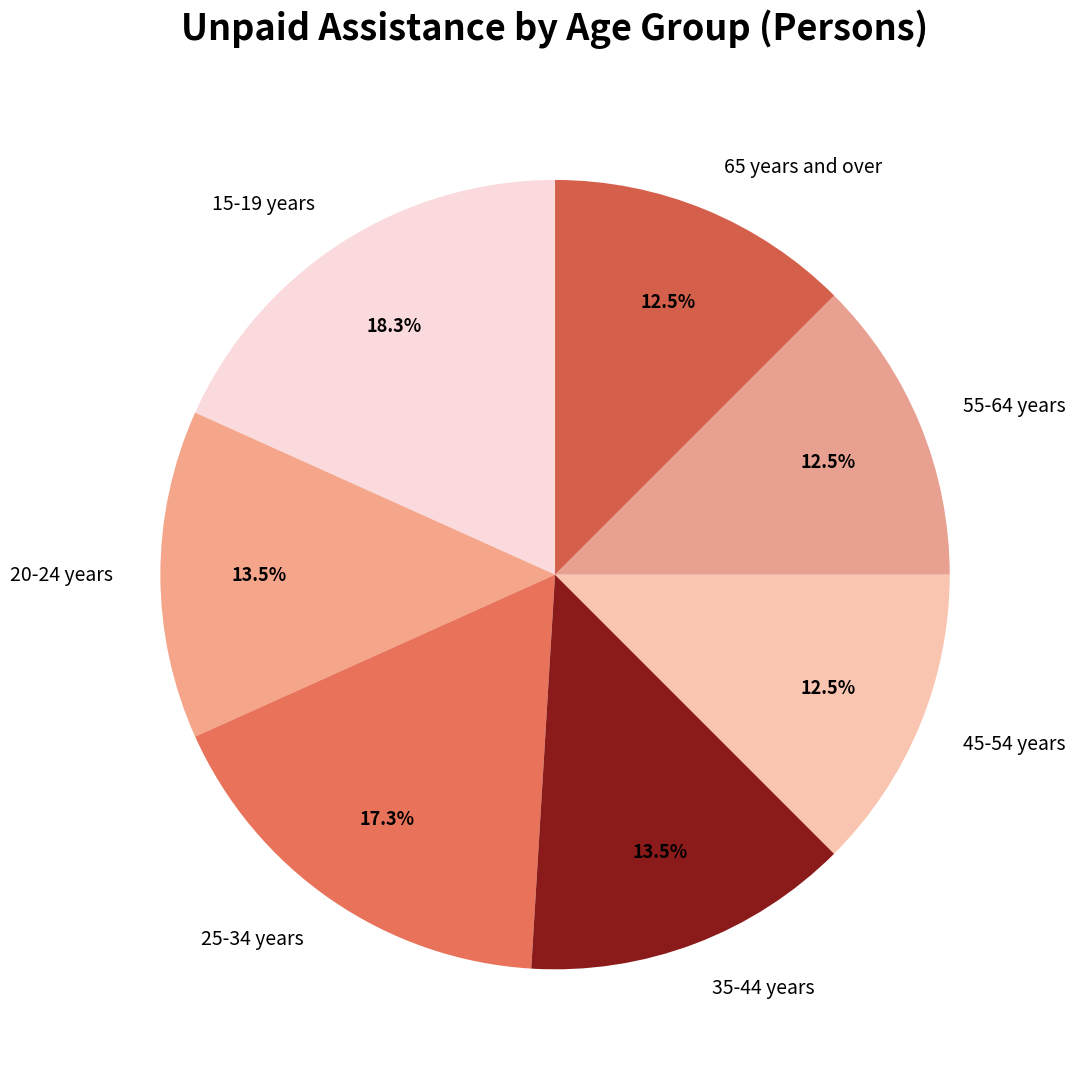

Is there a majority slice in this chart?

No